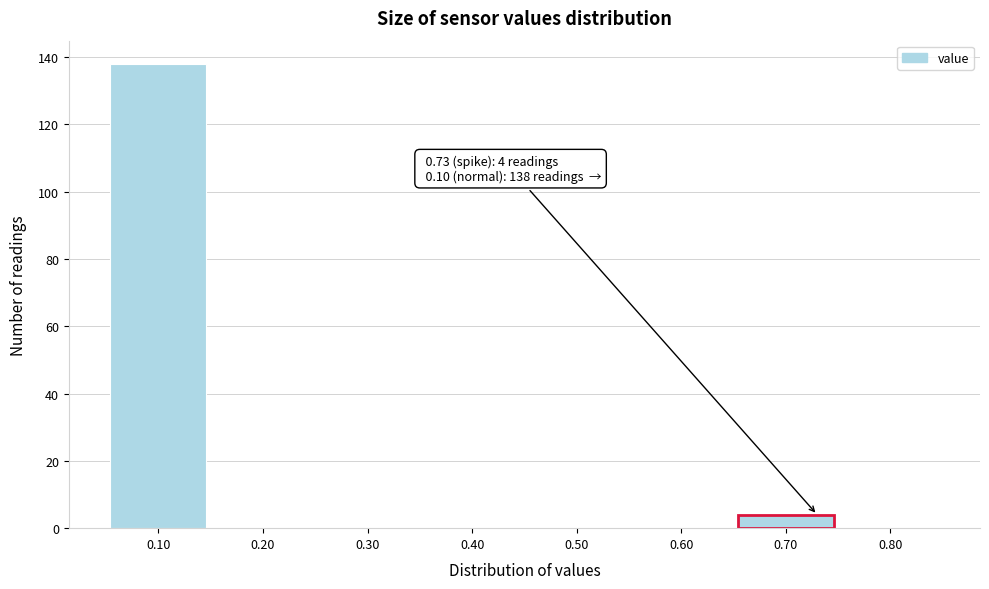

Over which range of the x-axis is the bar tallest?

0.05 to 0.15